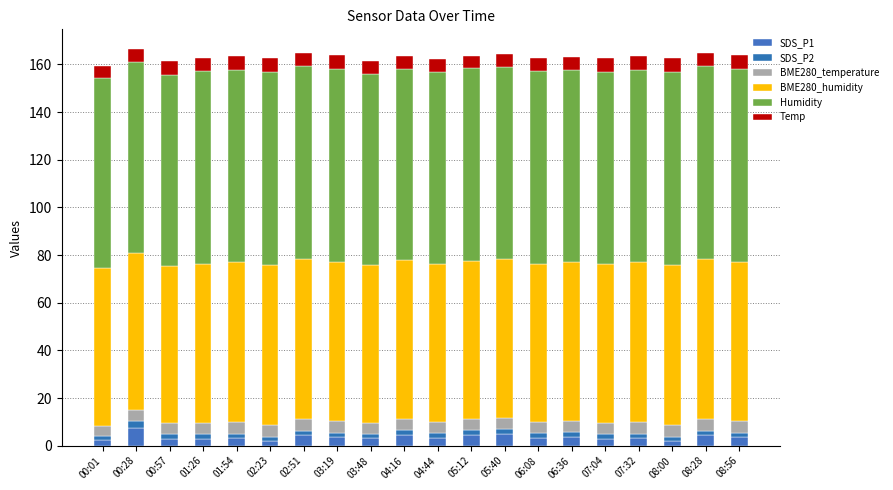

True or false: SDS_P2 has a value of 2.7 at 08:28.

False